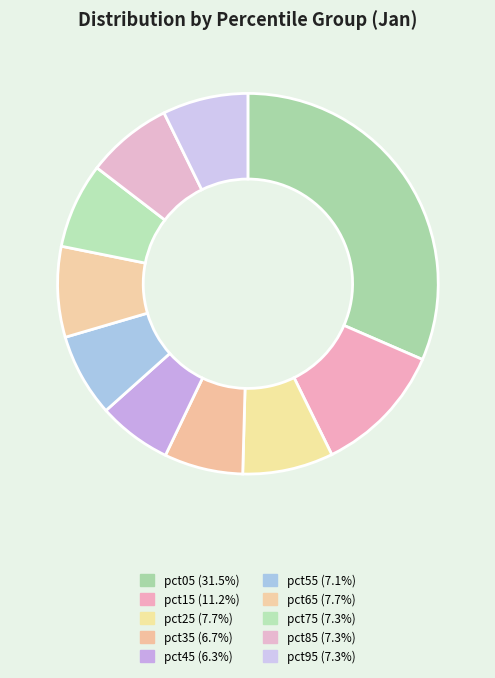

Do pct35 and pct65 together represent more than half of the pie?

No